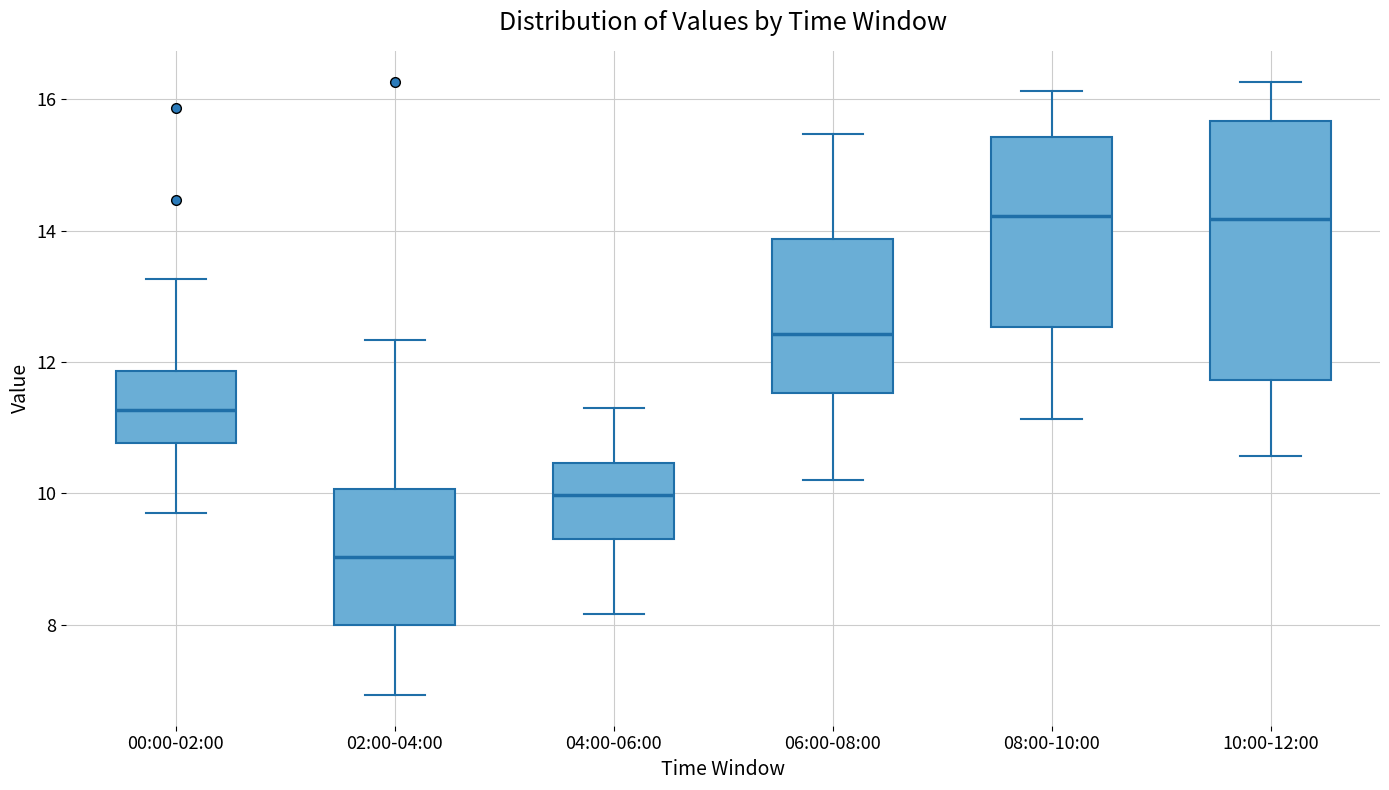

Where does the upper whisker of the box for 10:00-12:00 end on the y-axis? The values are not printed on the chart, so give them approximately, as read against the axis.

16.2